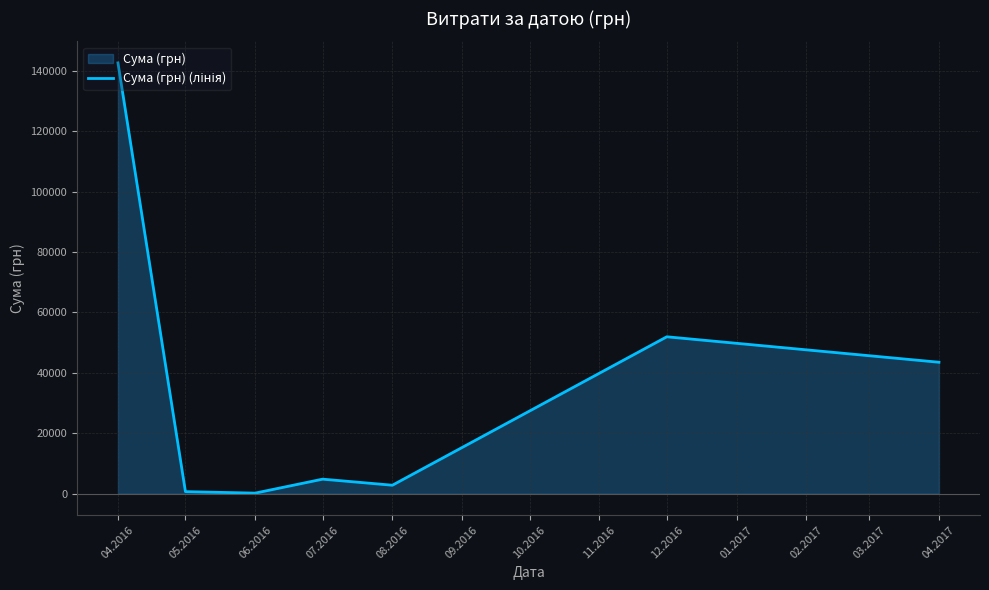

How many points are lower than both their immediate neighbors (excluding endpoints)?

2